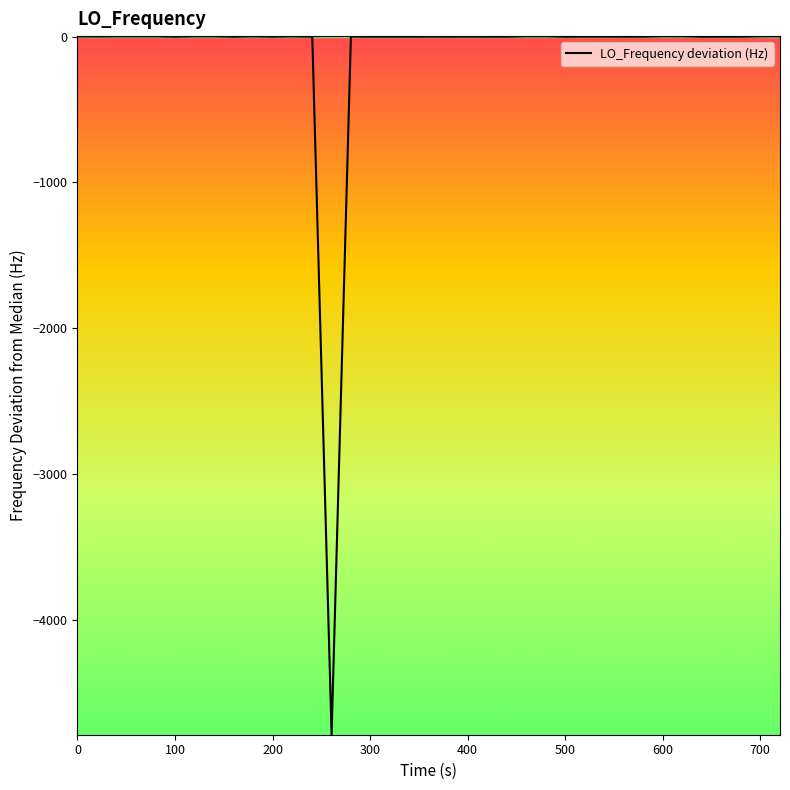

How many lines are shown in the chart?

1